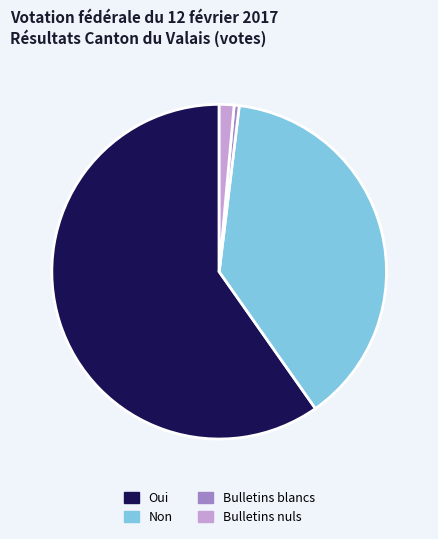

Is it true that Non is 38% of the pie?

True